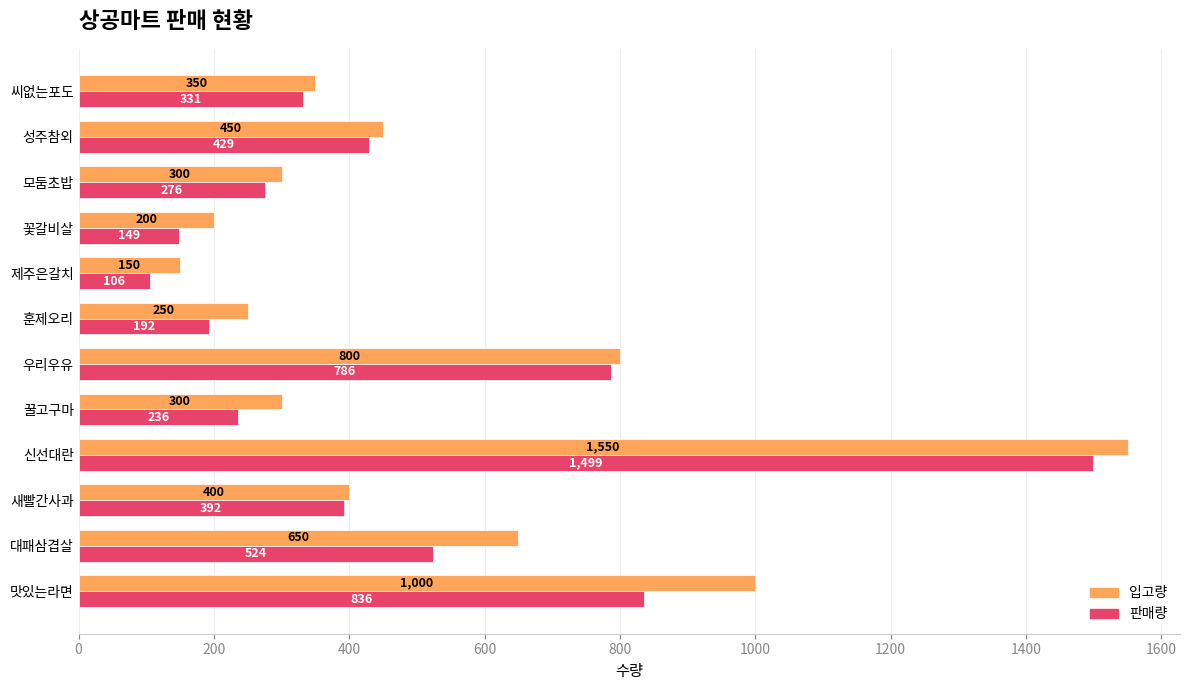

The value of 판매량 at 신선대란 is 1499. True or false?

True